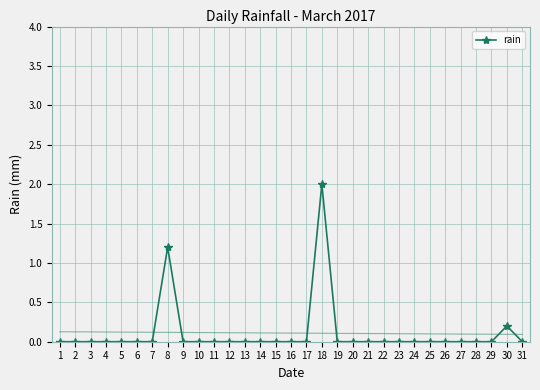

Is it true that the value at 7 is 0.0?

True